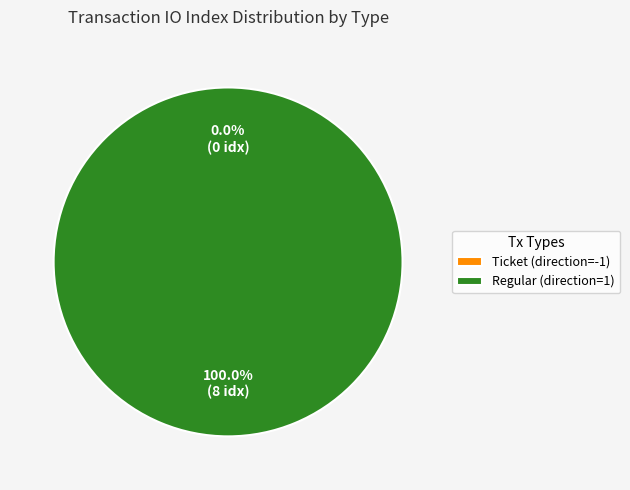

What is the largest slice in the pie chart?

Regular (direction=1)